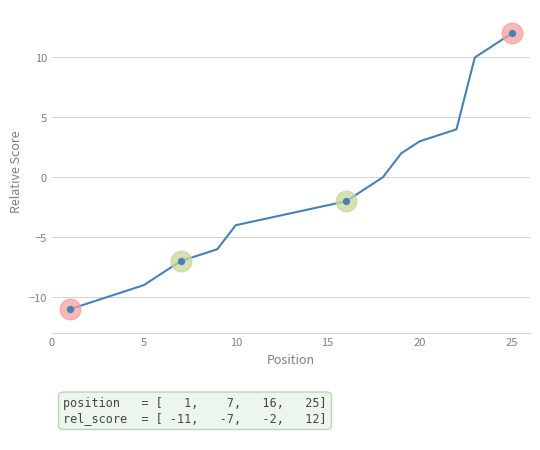

What is the smallest value displayed?

-11